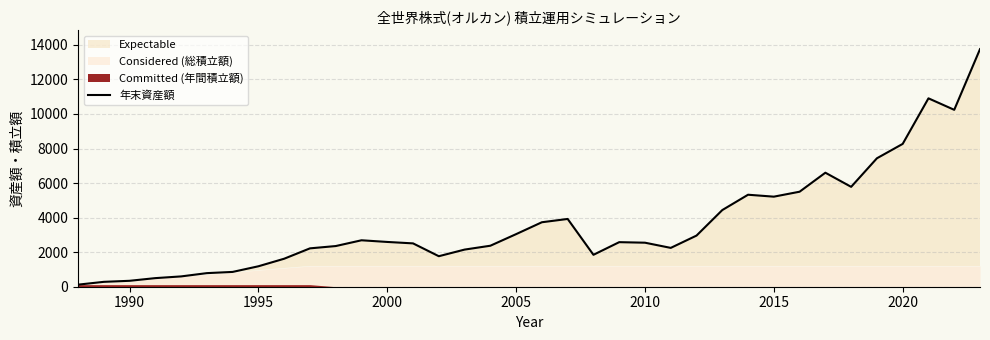

What is the value of the 16th point from the left?

2149.2